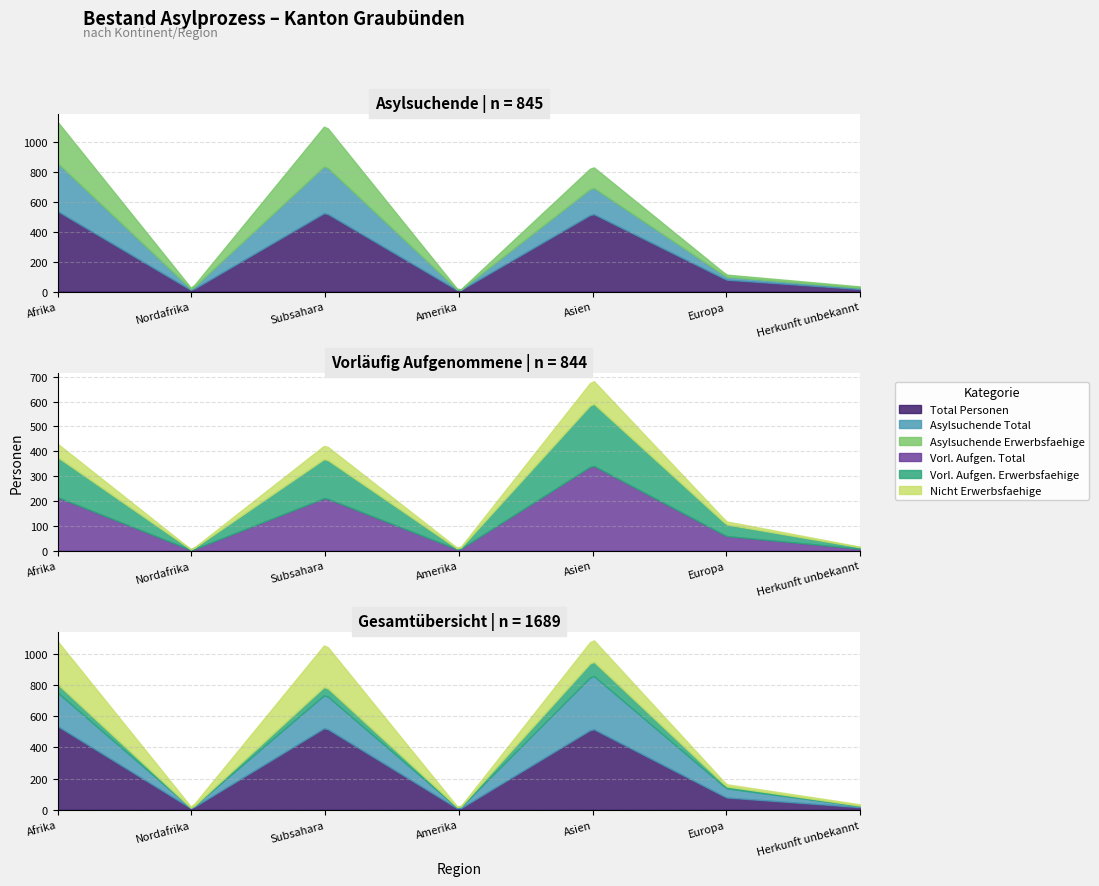

At how many categories does at least one series exceed 524?

2